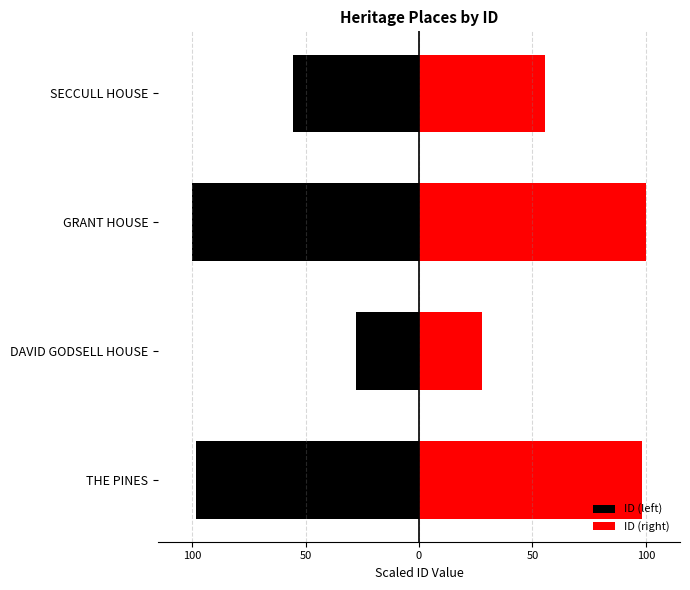

True or false: ID (right) has a value of 55.5 at SECCULL HOUSE.

True